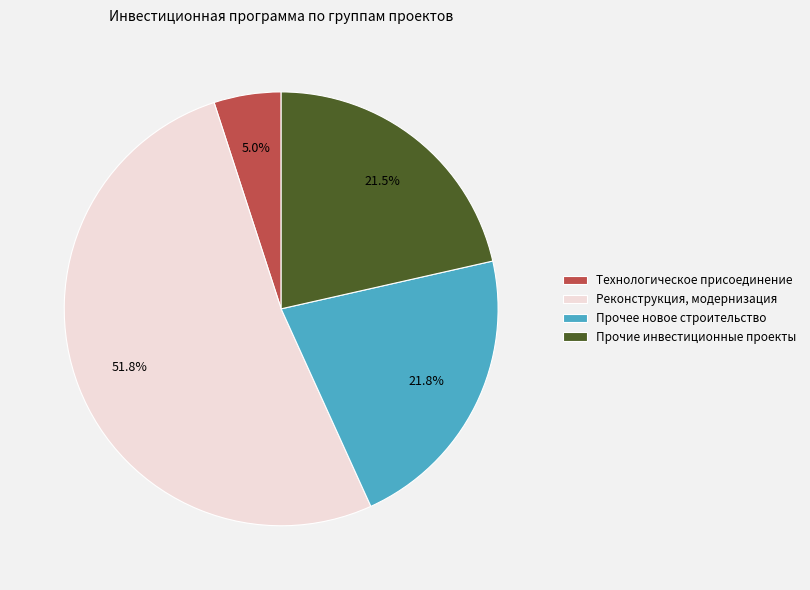

Is there any slice that represents more than half of the pie?

Yes